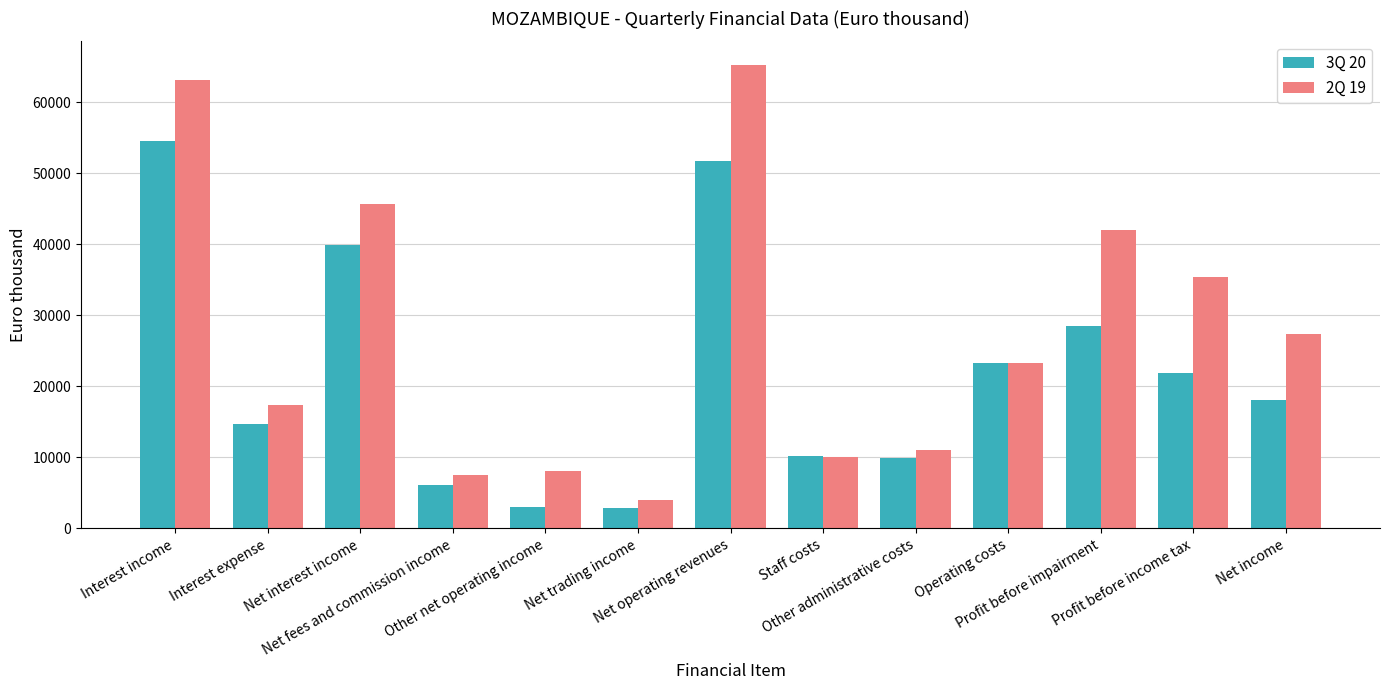

What is the sum of all 2Q 19 values?

360341